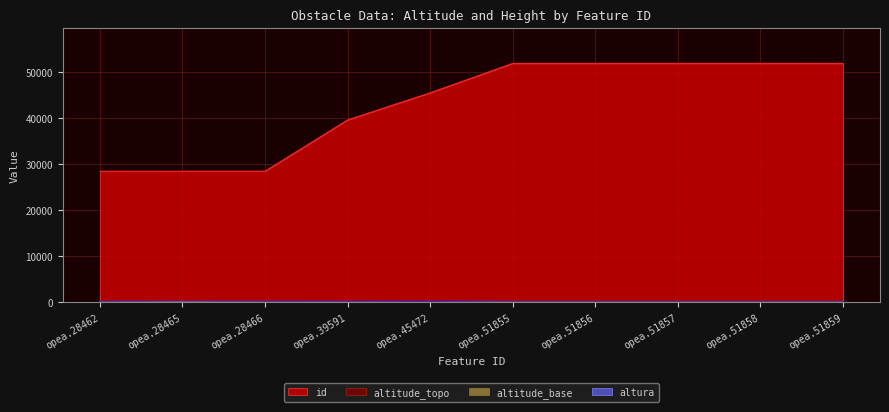

At which category is the sum across all series the highest?

opea.51859